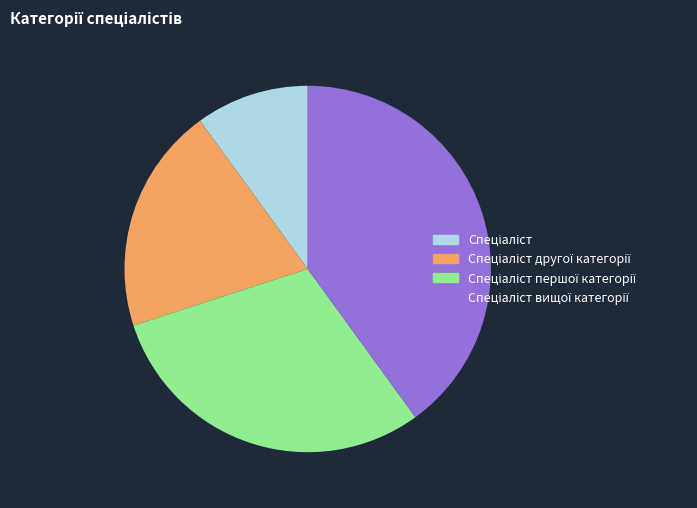

Does any single category account for the majority?

No